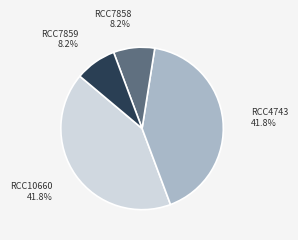

Is RCC4743 the majority of the pie?

No